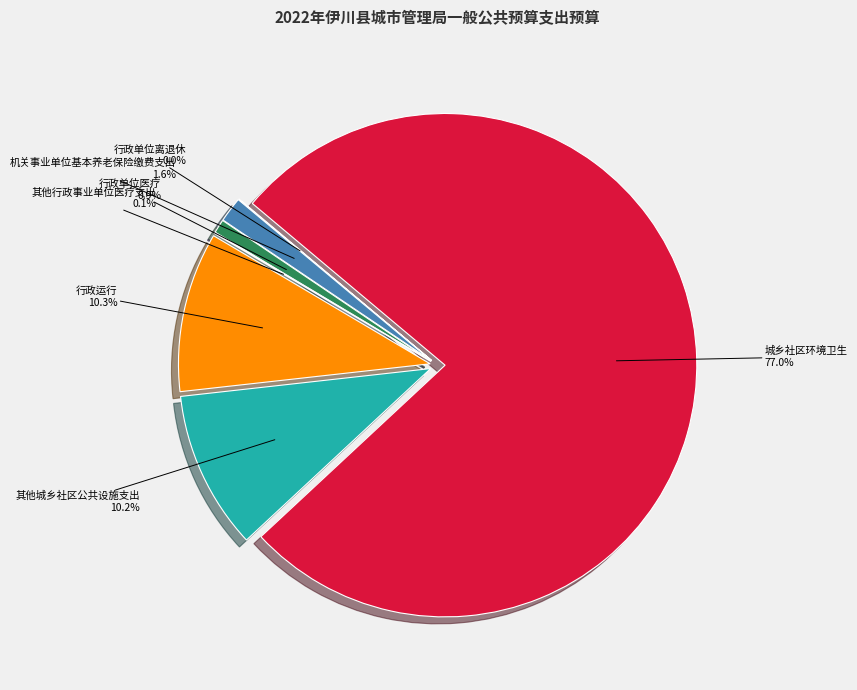

What percentage do 机关事业单位基本养老保险缴费支出 and 其他城乡社区公共设施支出 together represent?

11.8%